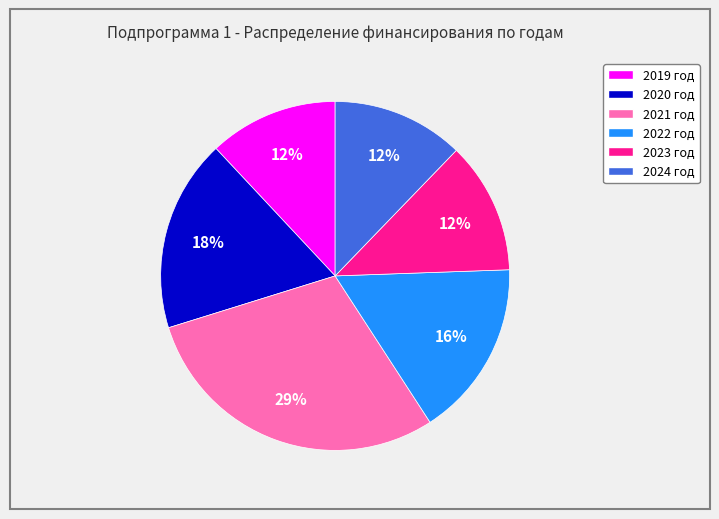

Is it true that 2021 год is 29% of the pie?

True